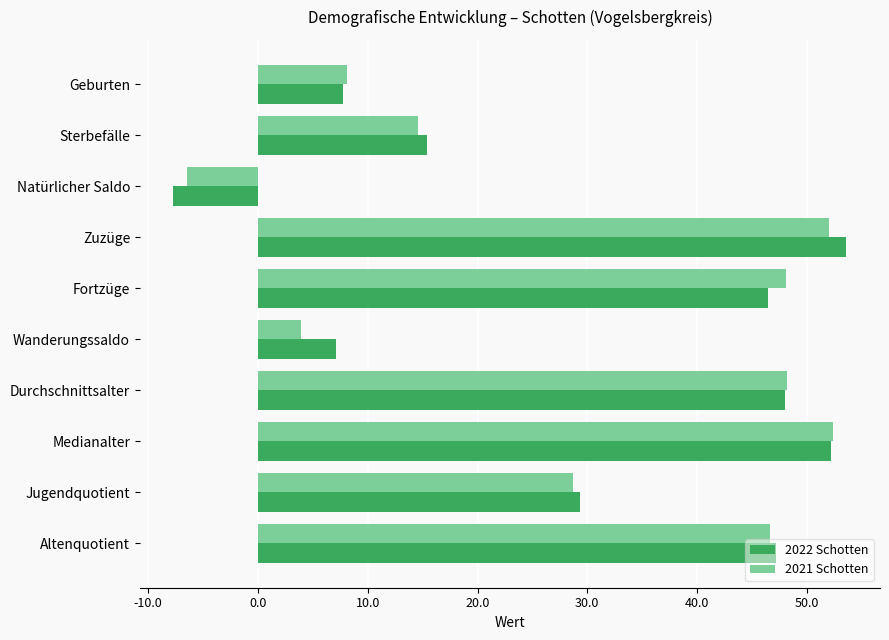

What is the total value across all series at Fortzüge?

94.6